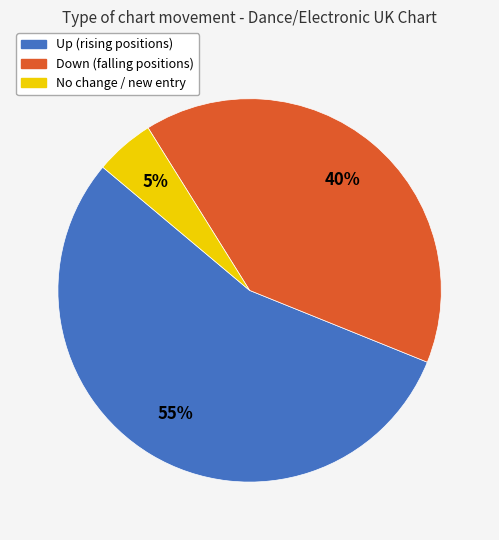

How many slices are in this pie chart?

3